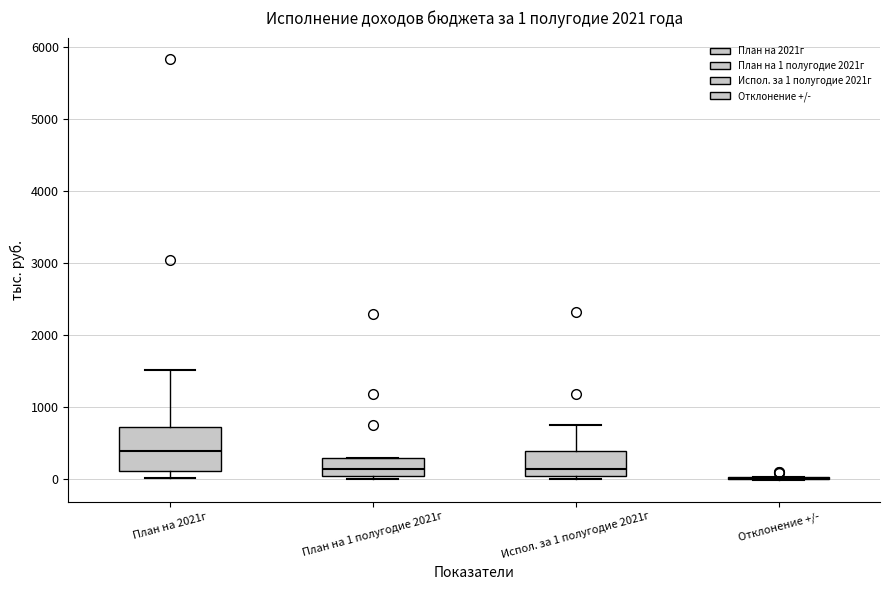

Comparing the boxes themselves (not the whiskers), which one is the tallest?

План на 2021г